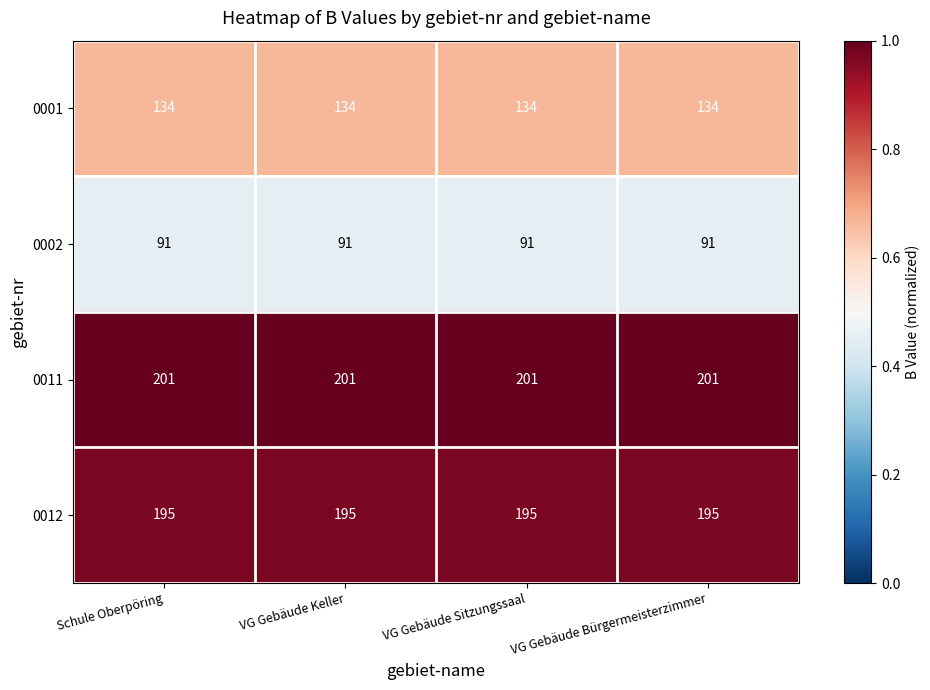

Is it true that 0012 equals 91 at VG Gebäude Bürgermeisterzimmer?

False